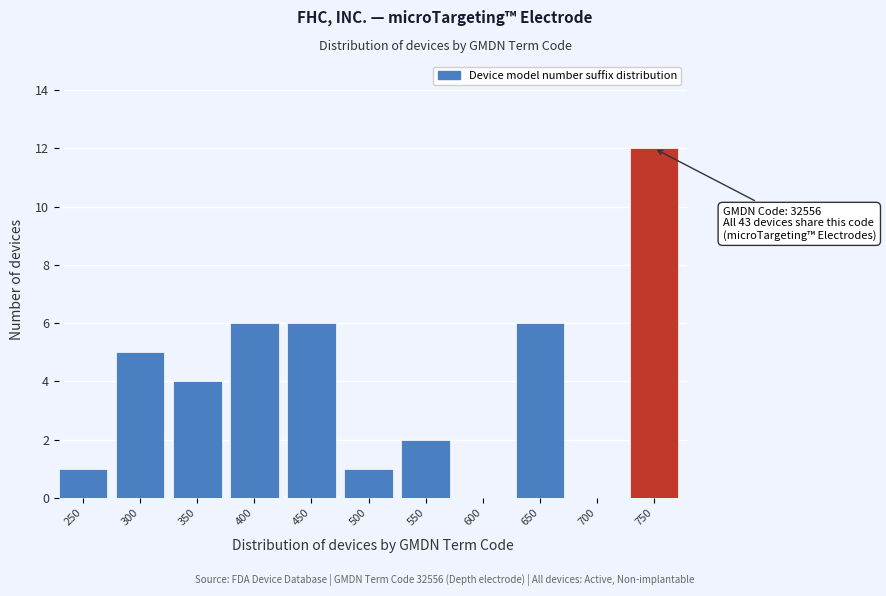

Reading left to right, list all the values displayed in this chart.

250=1	300=5	350=4	400=6	450=6	500=1	550=2	600=0	650=6	700=0	750=12